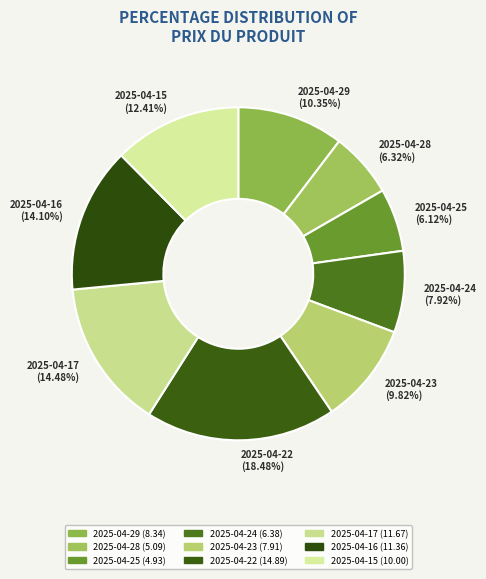

Between 2025-04-24 and 2025-04-15, which is larger?

2025-04-15